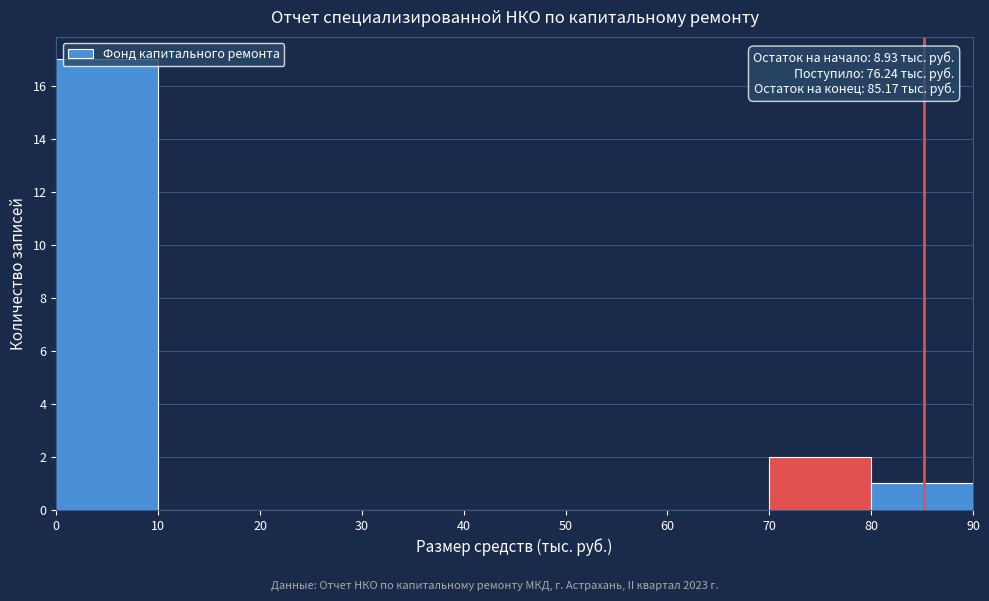

Over which range of the x-axis is the bar tallest?

0 to 10